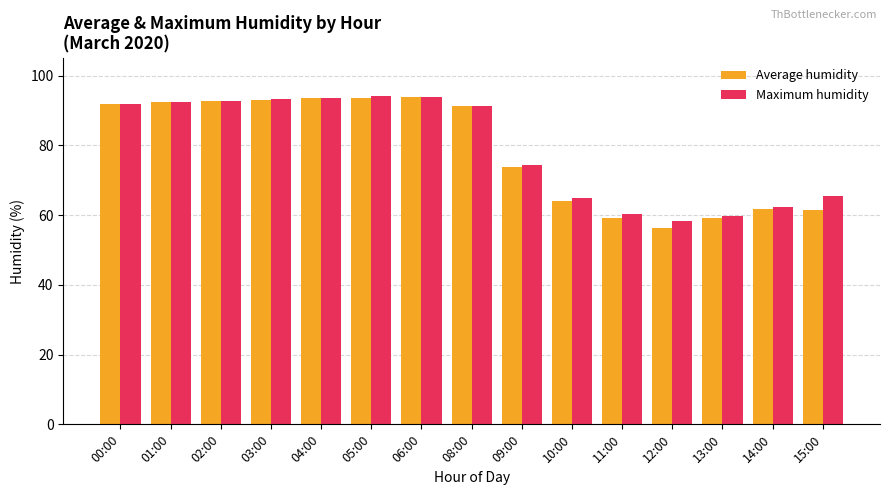

What is the difference between the second highest and minimum values in the Average humidity series?

37.5